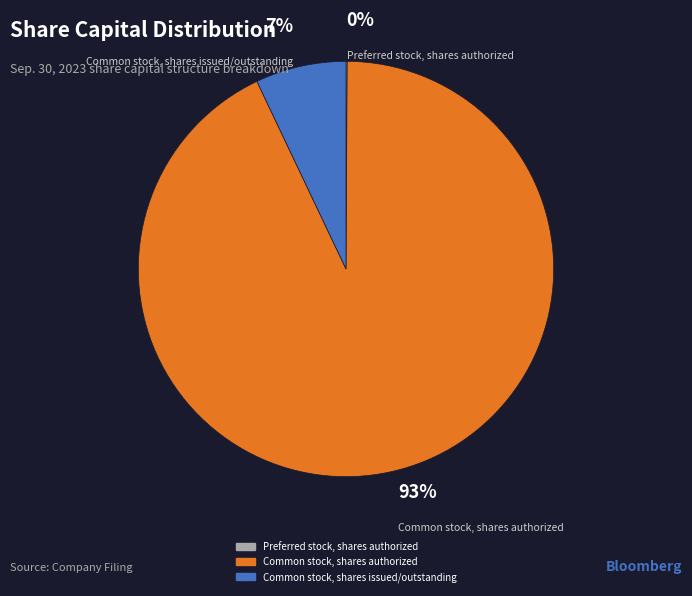

What is the largest slice in the pie chart?

Common stock, shares authorized